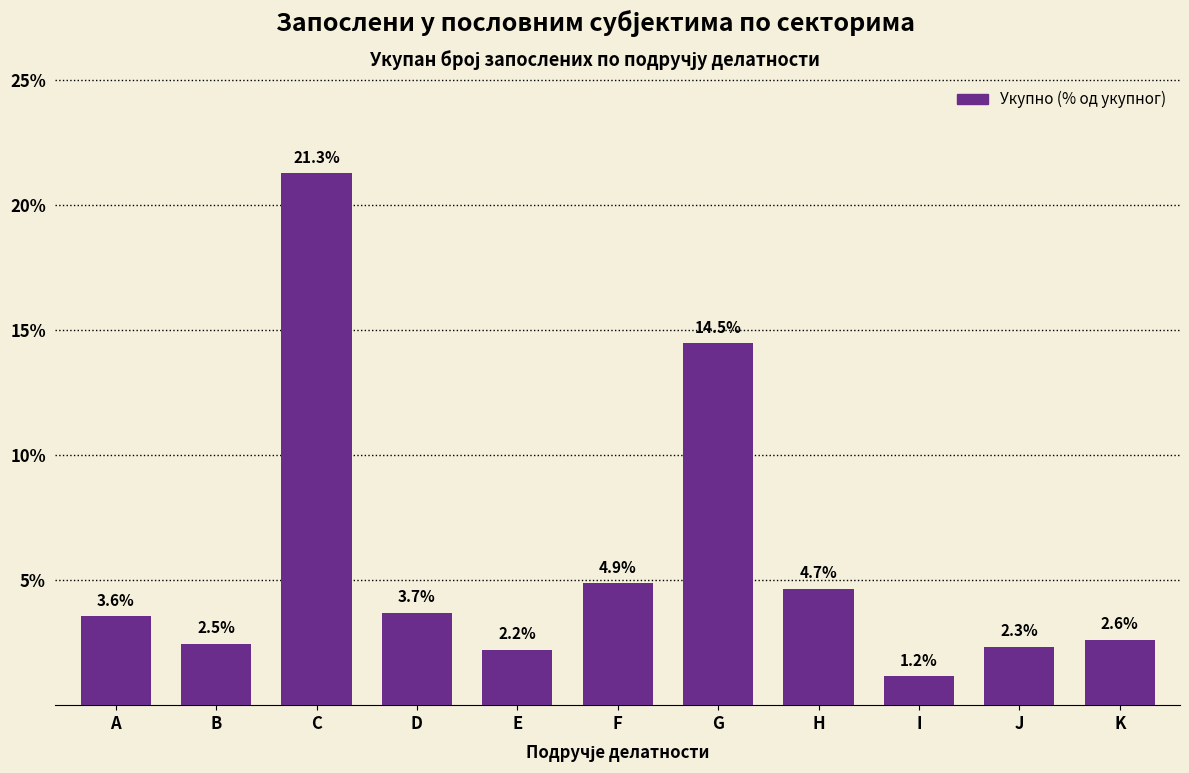

Reading left to right, list all the values displayed in this chart.

A=3.6	B=2.5	C=21.3	D=3.7	E=2.2	F=4.9	G=14.5	H=4.7	I=1.2	J=2.3	K=2.6